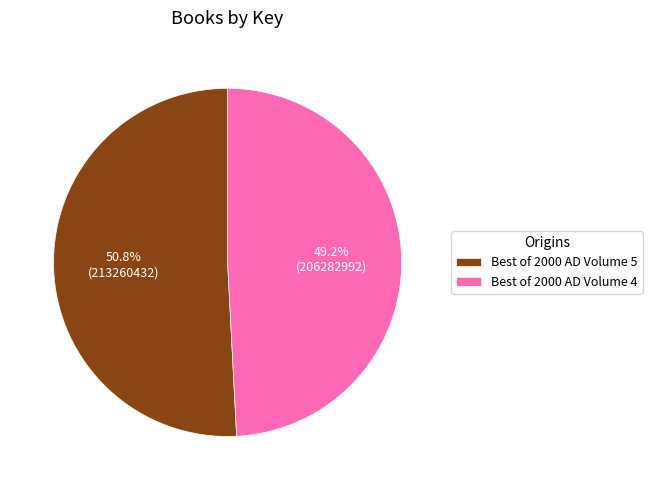

To the nearest percent, what is the combined percentage of Best of 2000 AD Volume 5 and Best of 2000 AD Volume 4?

100%